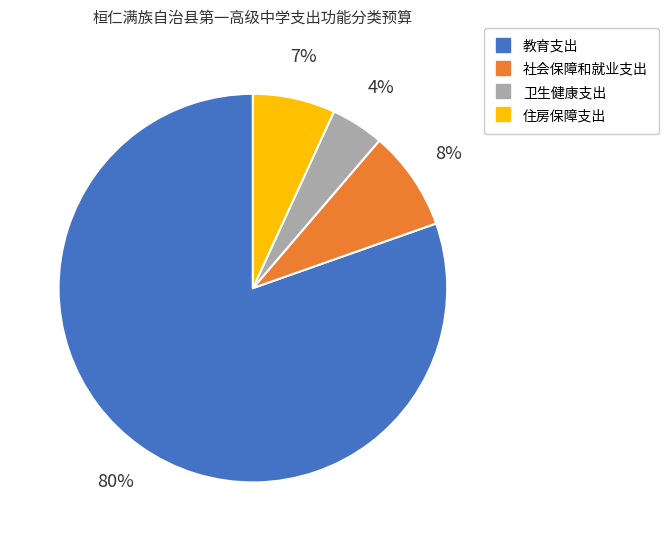

Approximately how many times larger is the value at 卫生健康支出 compared to 社会保障和就业支出?

0.5